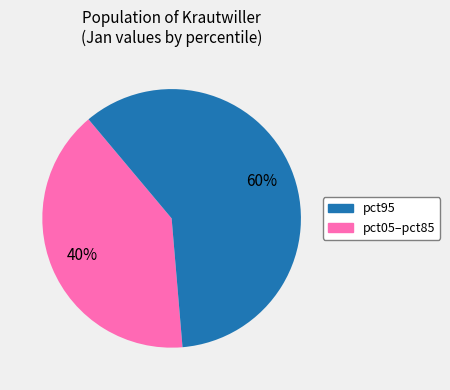

Is there a majority slice in this chart?

Yes